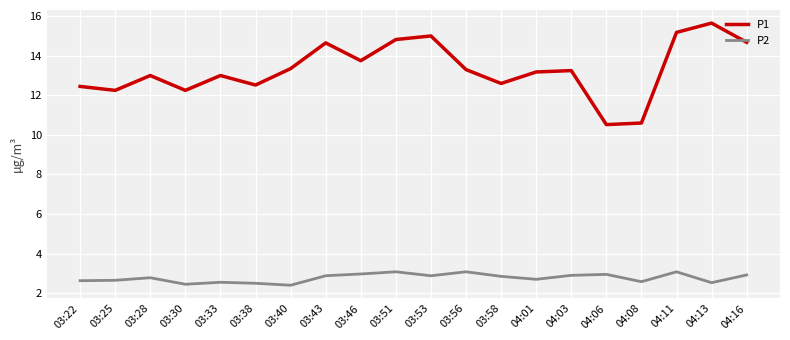

Is the value of P1 at 03:28 greater than the value of P2 at 03:30?

Yes